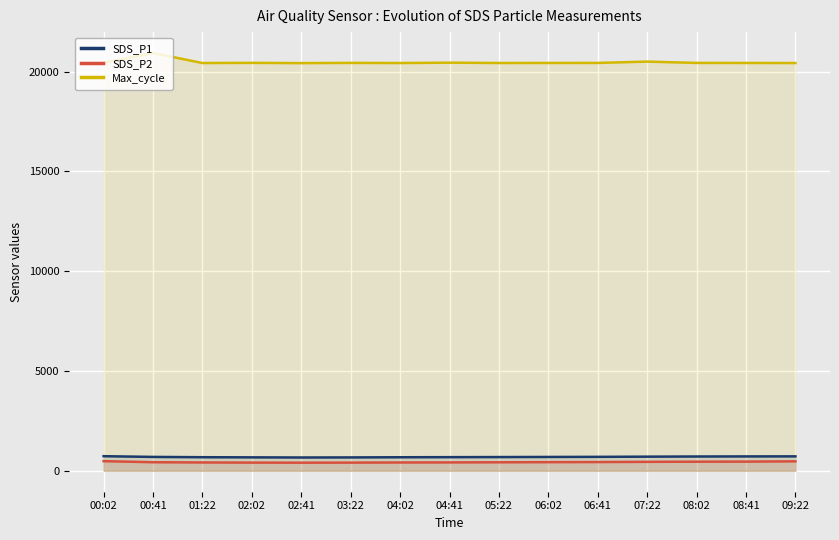

At how many categories does at least one series exceed 11471?

15